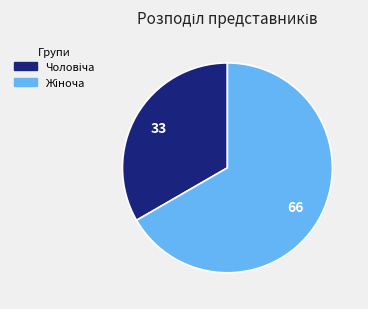

Is there any slice that represents more than half of the pie?

Yes